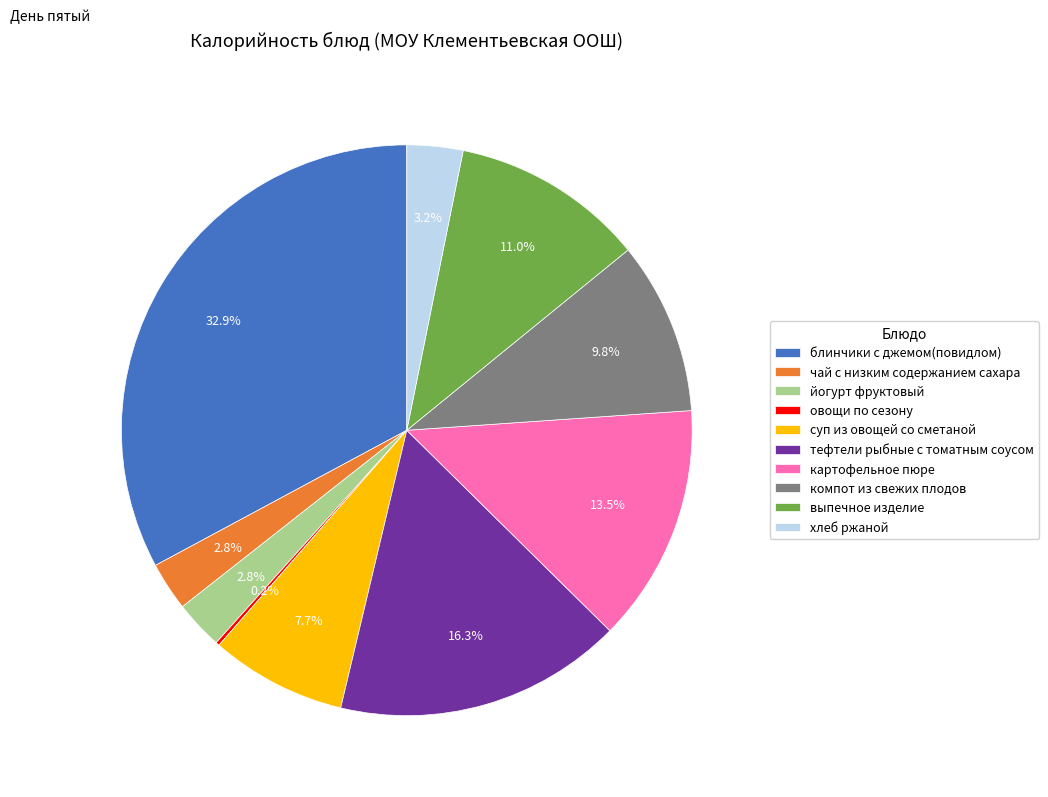

Between суп из овощей со сметаной and картофельное пюре, which is larger?

картофельное пюре